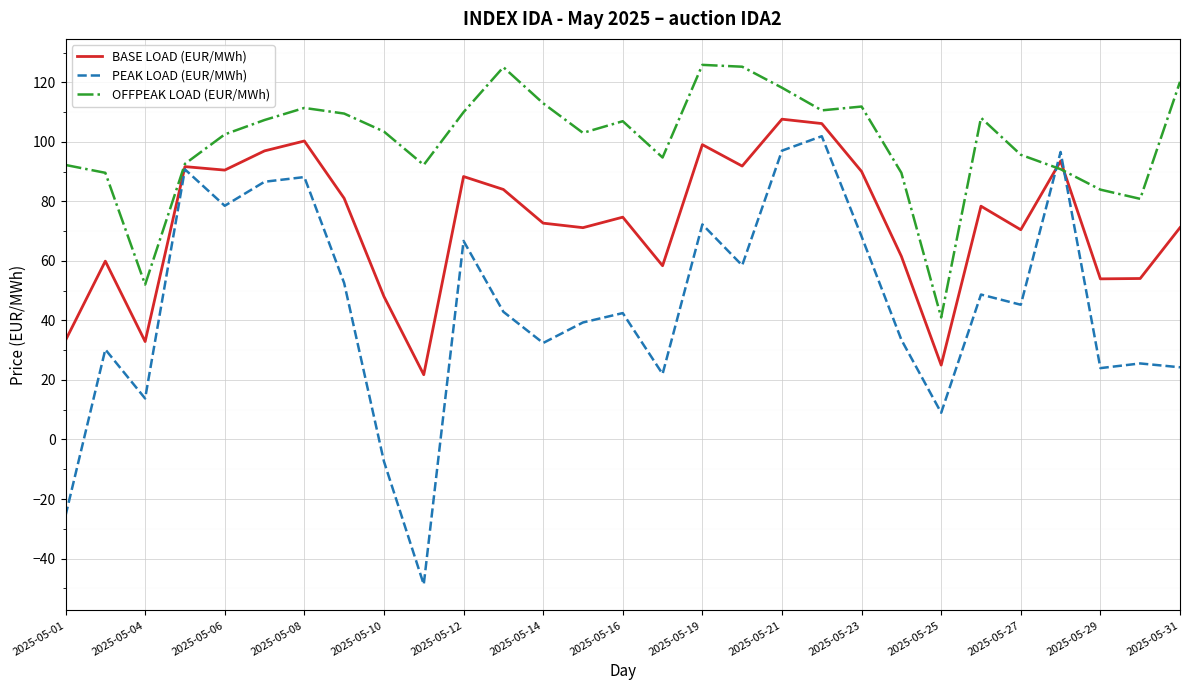

What is the maximum value for BASE LOAD (EUR/MWh)?

107.6